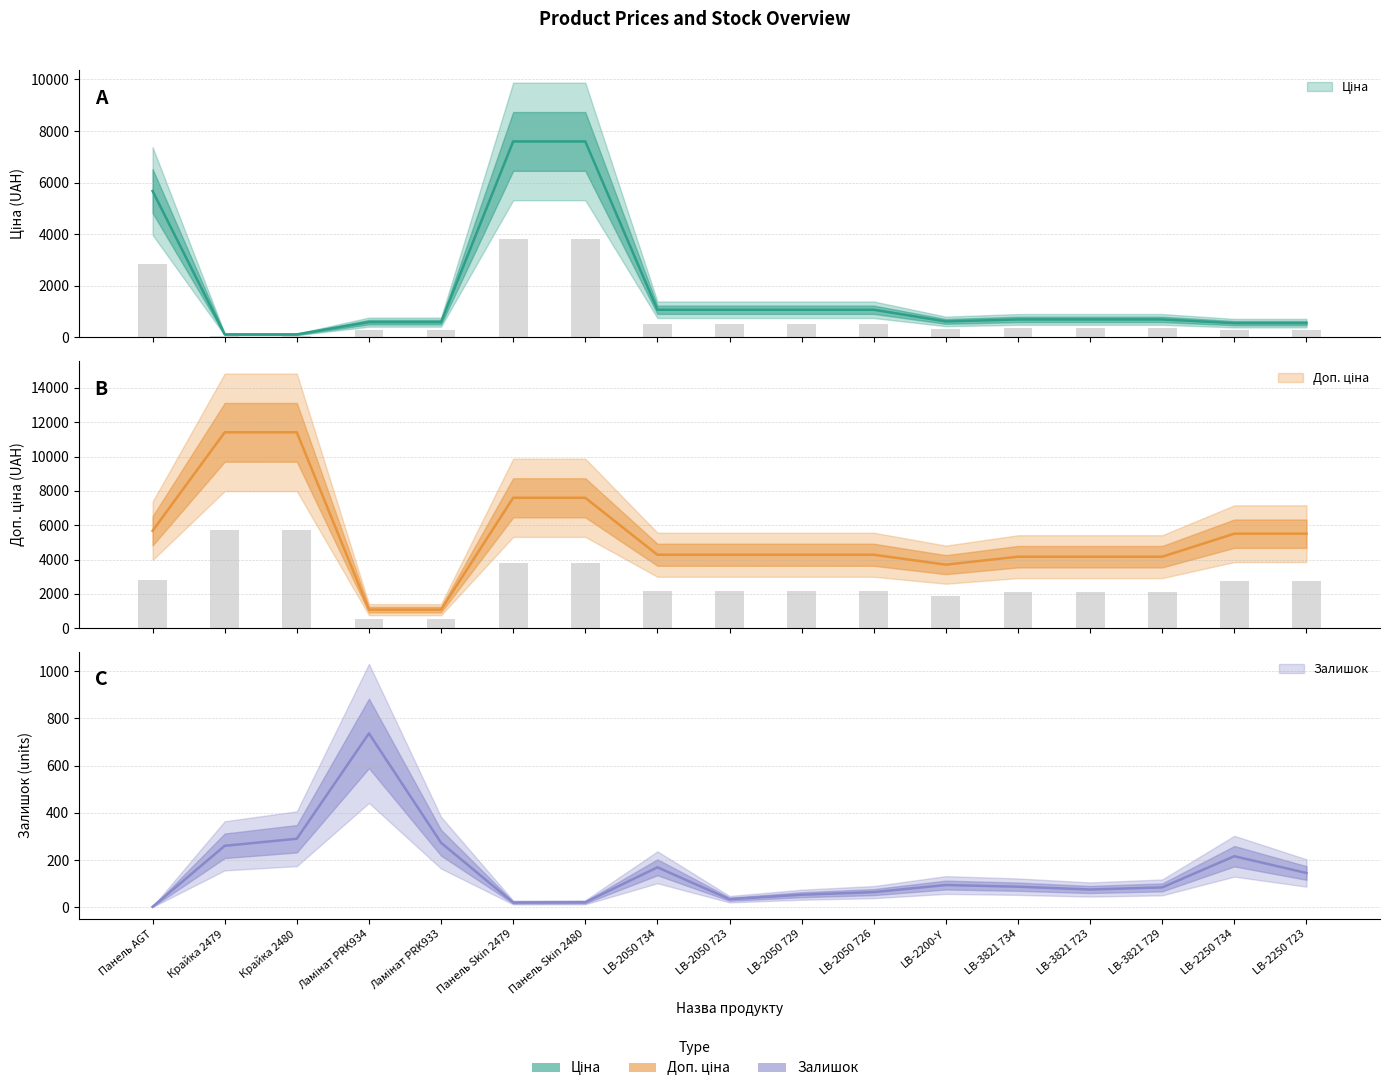

True or false: Доп. ціна has a value of 3138.1 at Панель Skin 2480.

False